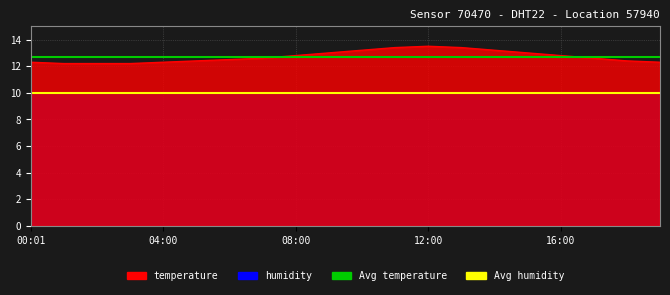

Reading left to right, what are all the values shown in this chart?

Avg temperature: 12.7	12.7
Avg humidity: 10.0	10.0